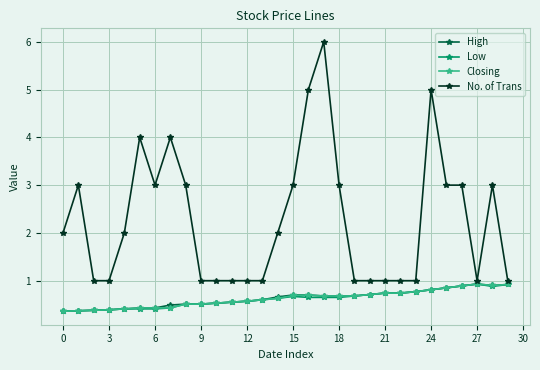

What is the lowest value of the No. of Trans series?

1.0